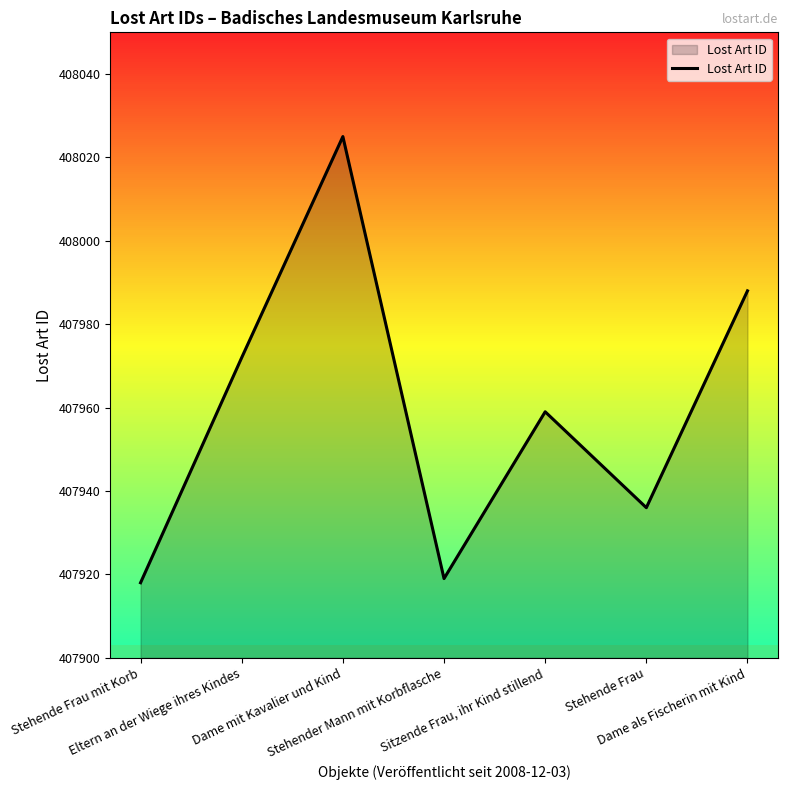

Reading right to left, extract all data points from this chart.

Dame als Fischerin mit Kind=407988	Stehende Frau=407936	Sitzende Frau, ihr Kind stillend=407959	Stehender Mann mit Korbflasche=407919	Dame mit Kavalier und Kind=408025	Eltern an der Wiege ihres Kindes=407972	Stehende Frau mit Korb=407918